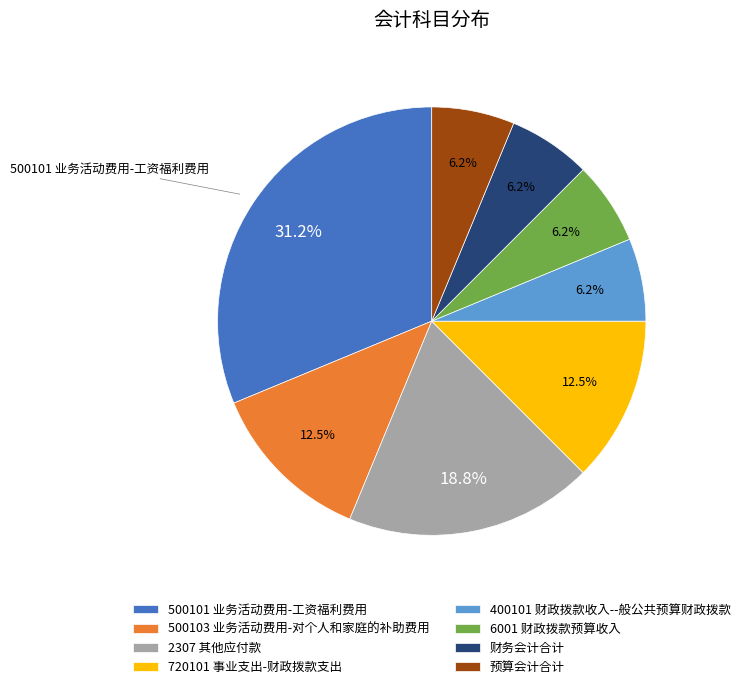

What is the largest slice in the pie chart?

500101 业务活动费用-工资福利费用